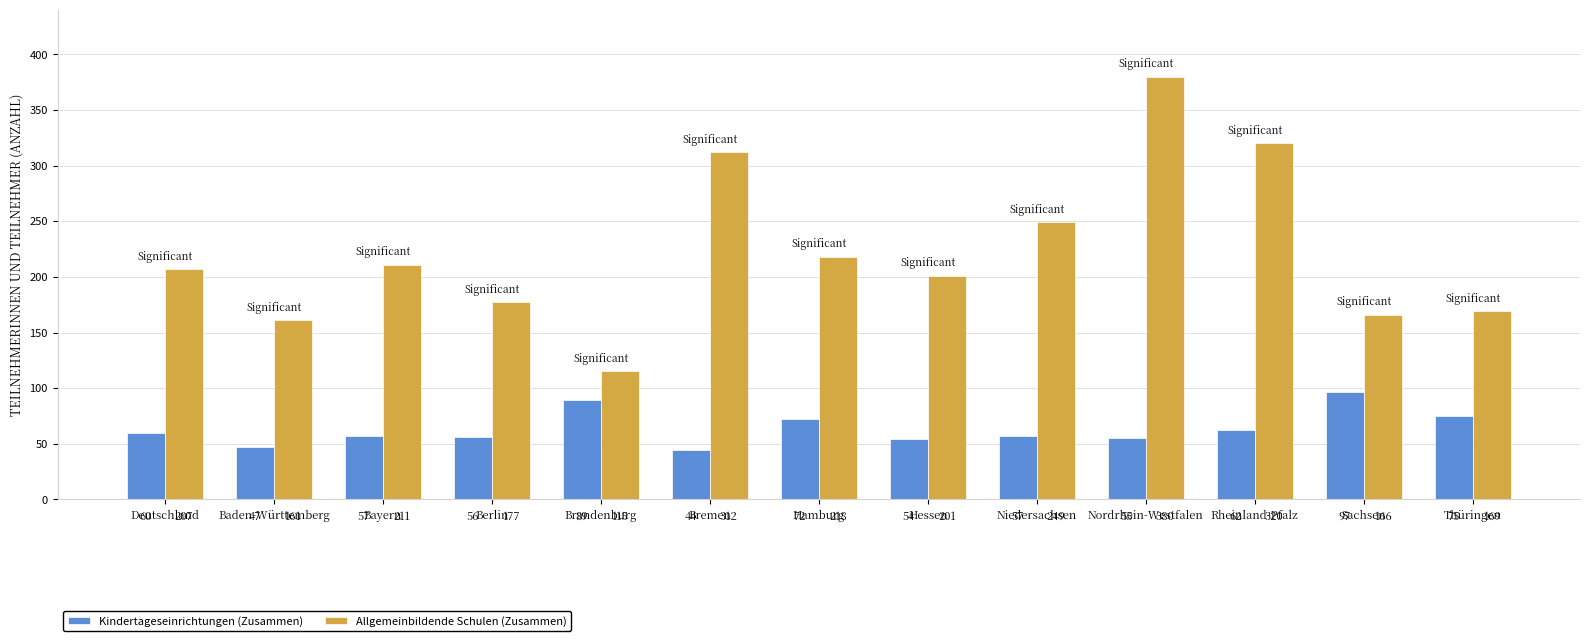

What is the sum of the Kindertageseinrichtungen (Zusammen) values at Hamburg and Bremen?

116